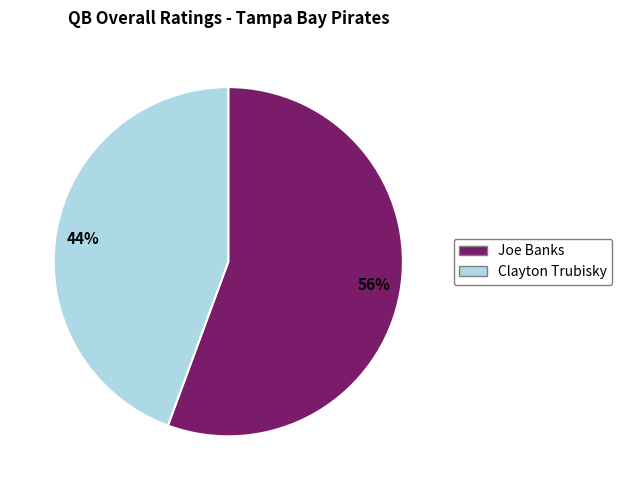

Is it true that 56% is 44% of the pie?

False